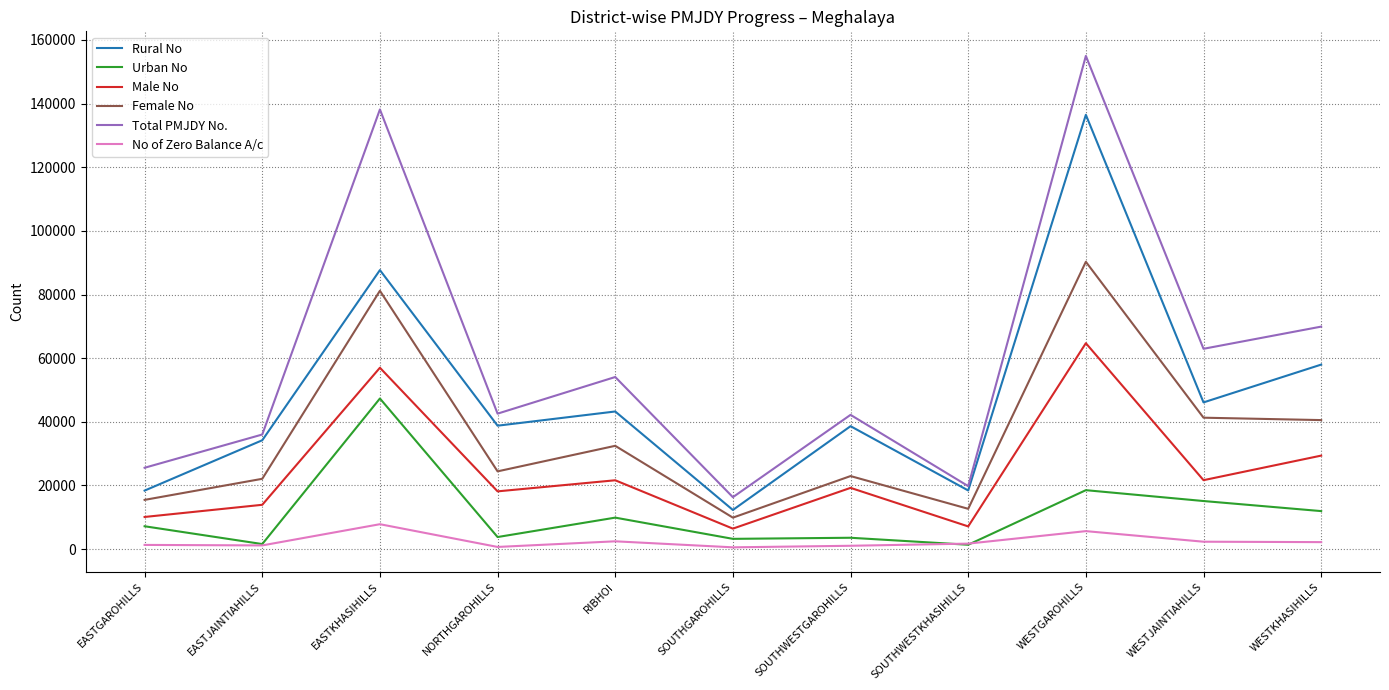

What is the total value across all series at EASTGAROHILLS?

77971